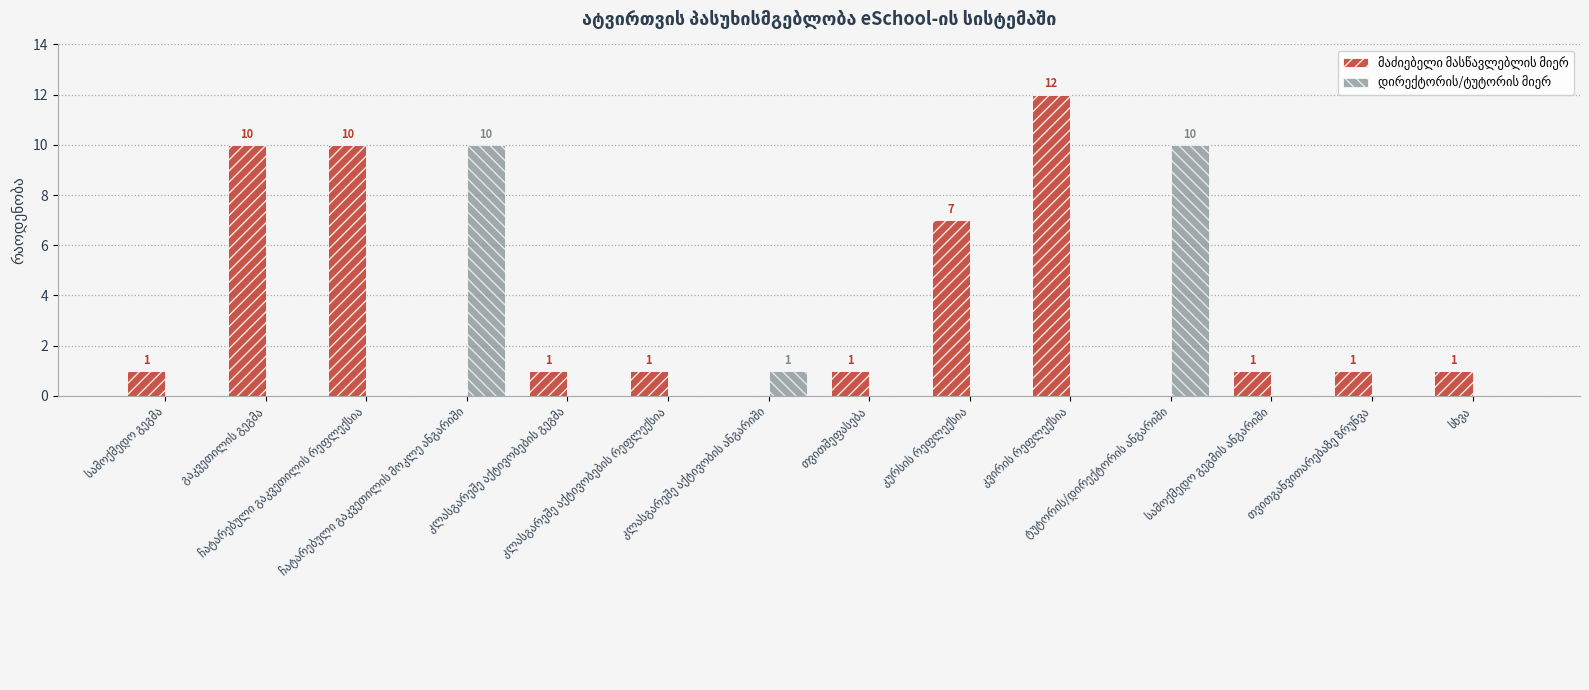

How many categories are shown in the chart?

14